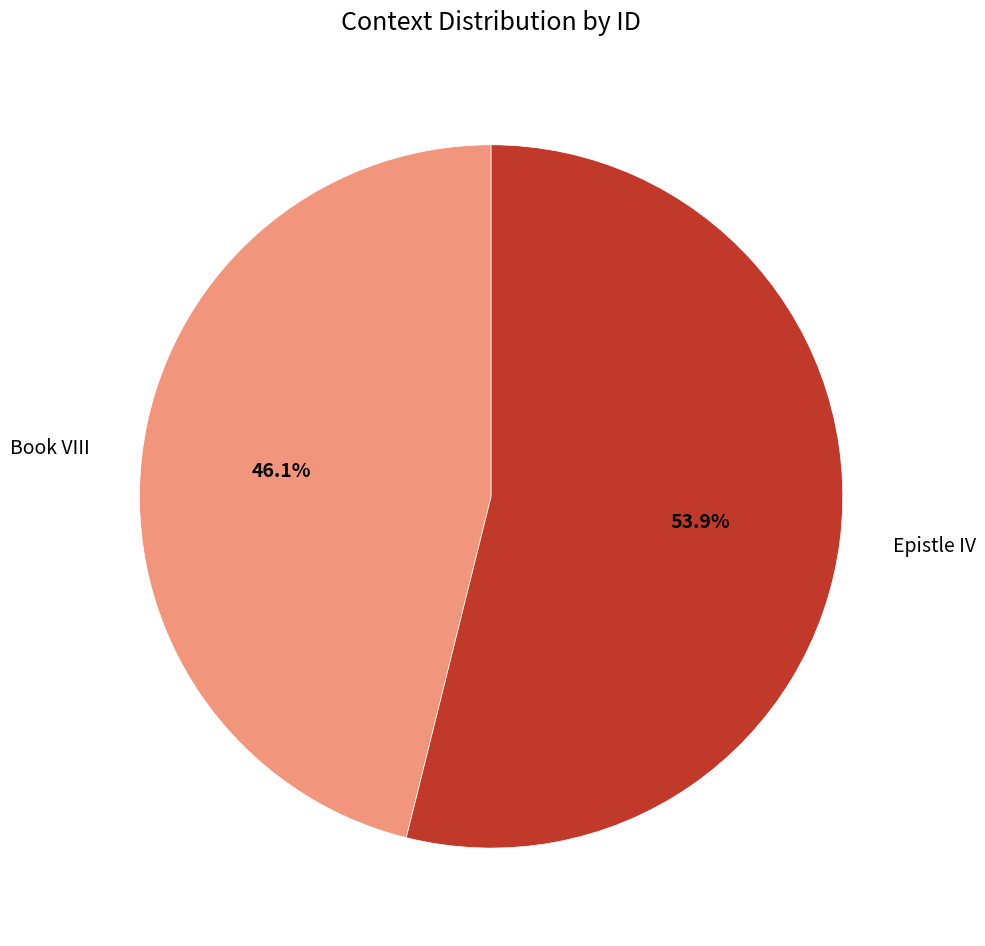

Is it true that Epistle IV is 54% of the pie?

True